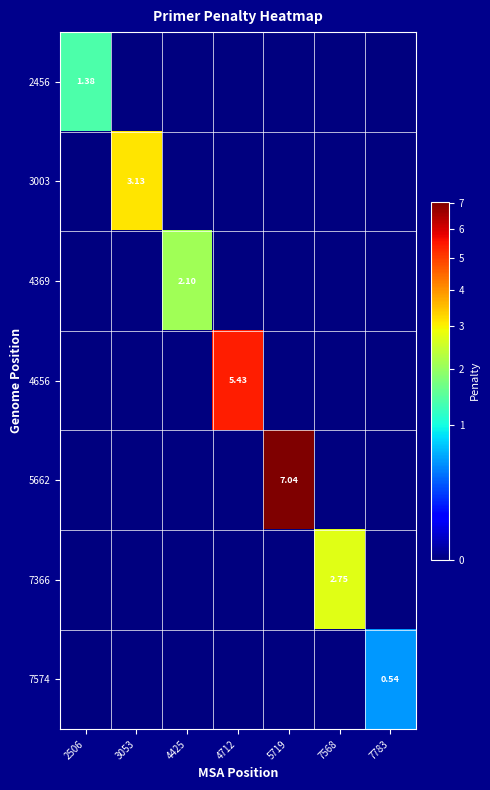

Which series changed the most between 4425 and 7568?

7366